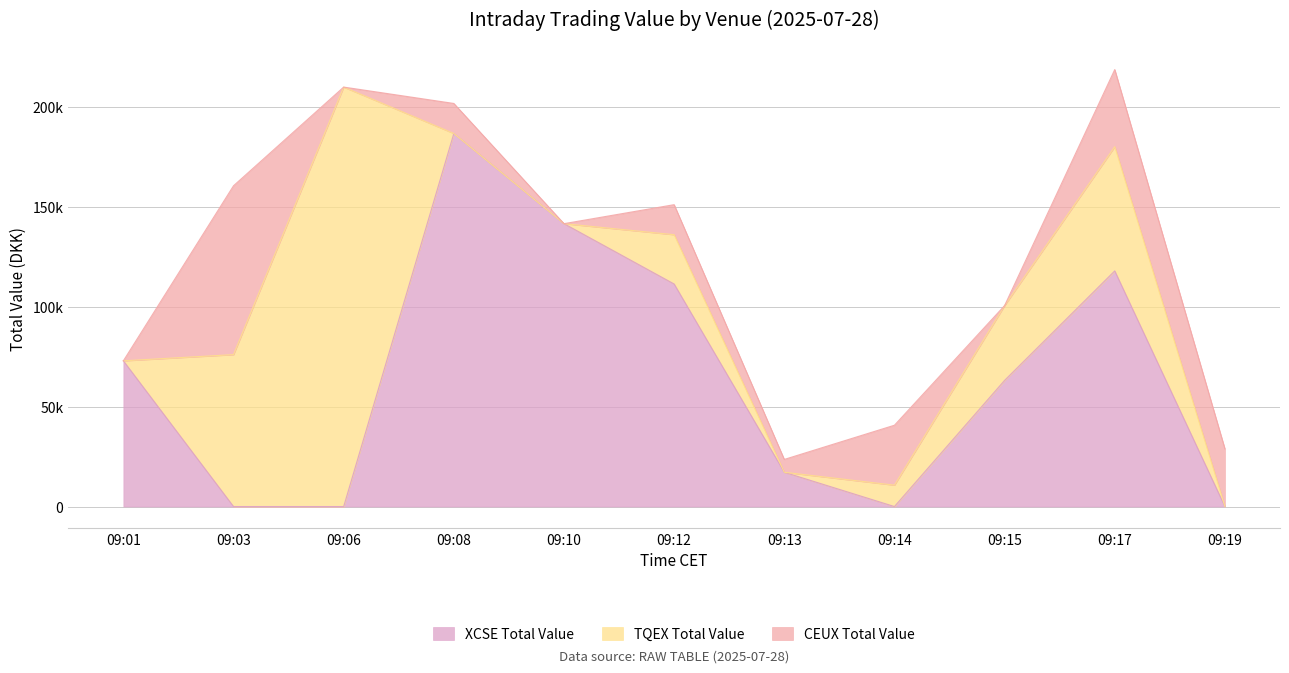

At which label is XCSE Total Value closest to 93264?

09:12